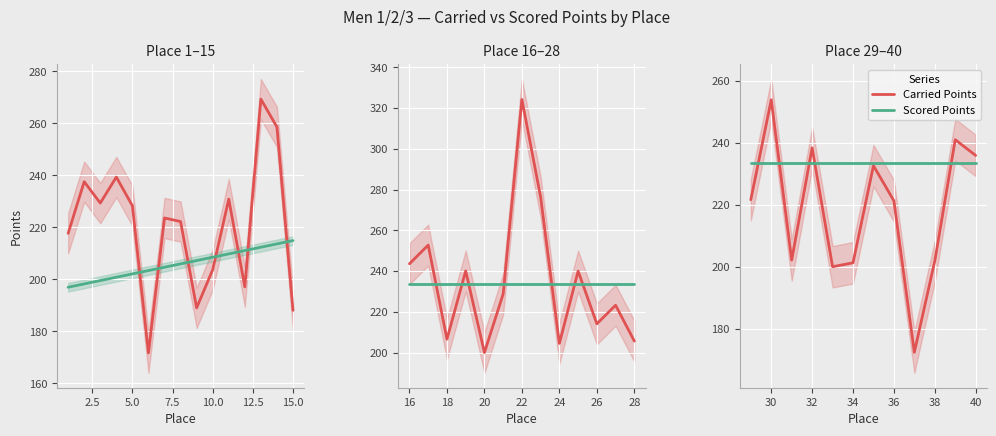

At how many categories does at least one series exceed 179?

12